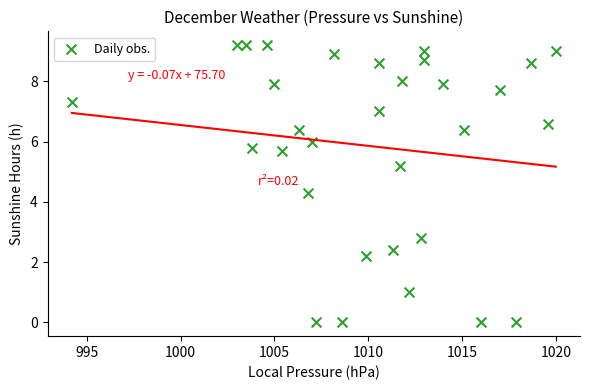

What Y value in the scatter plot is closest to 4?

4.3